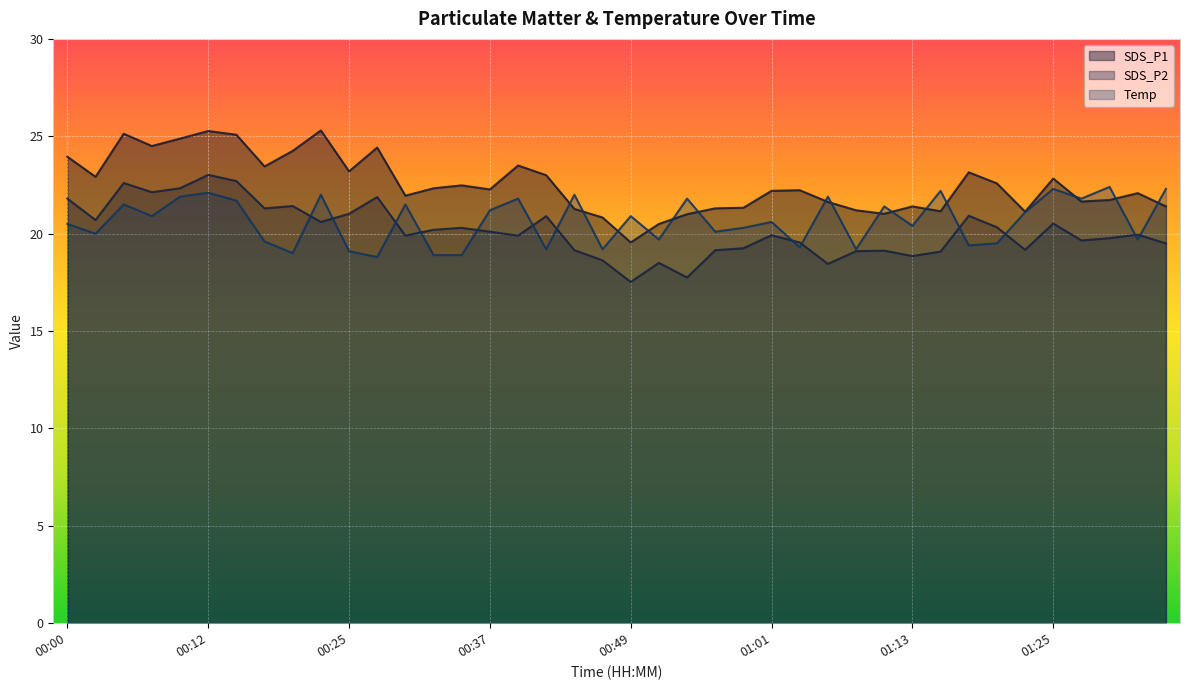

At how many categories does at least one series exceed 18?

40